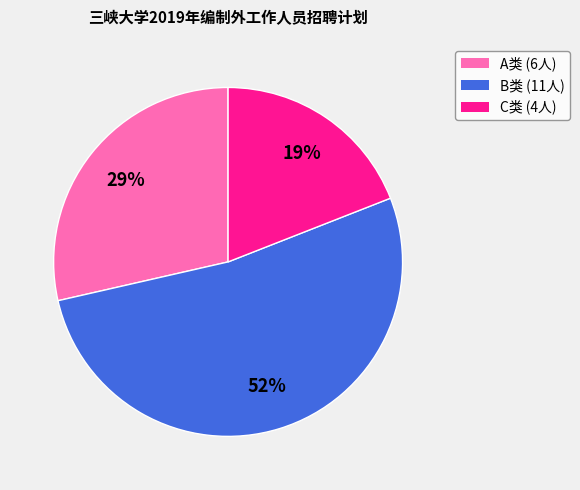

To the nearest percent, what percentage of the pie is A类?

29%